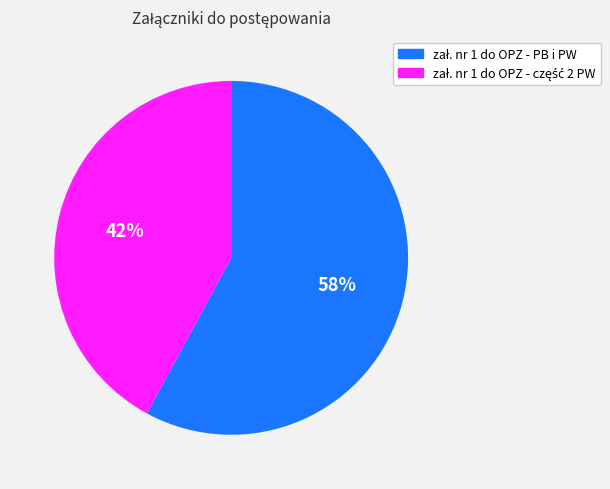

Is there any slice that represents more than half of the pie?

Yes